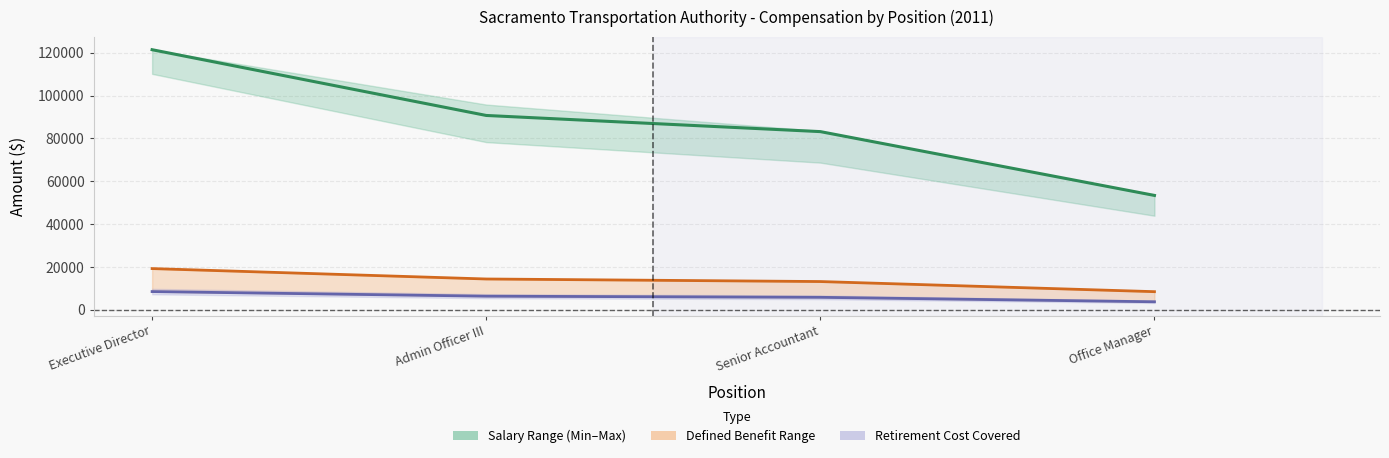

Between Executive Director and Senior Accountant, which series saw the biggest shift?

RegularPay